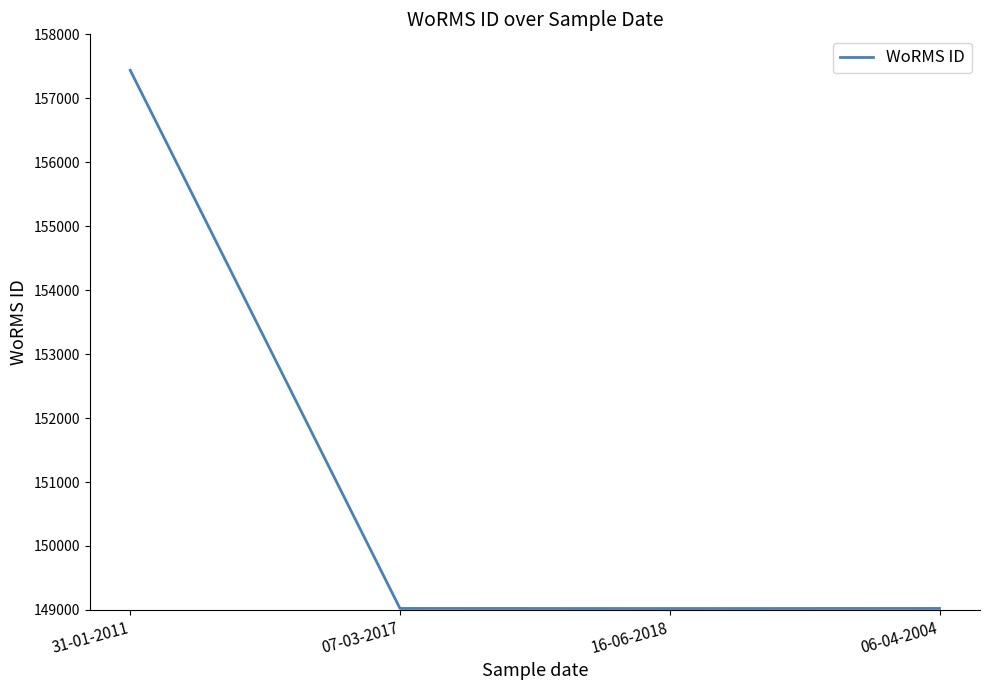

What is the maximum value shown in the chart?

157438